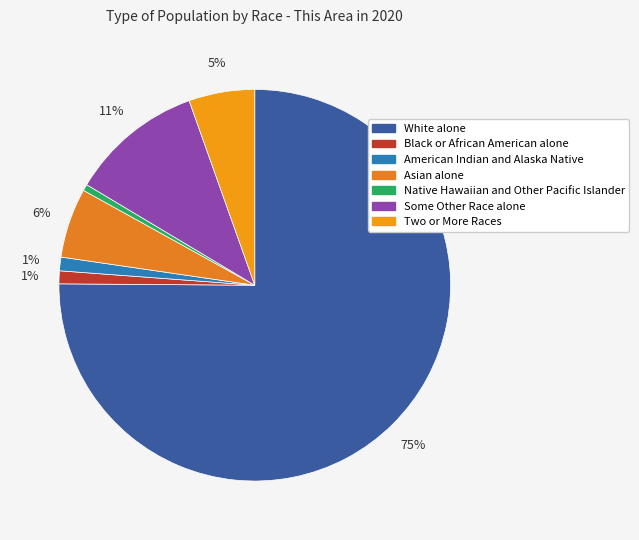

True or false: American Indian and Alaska Native accounts for 12% of the total.

False